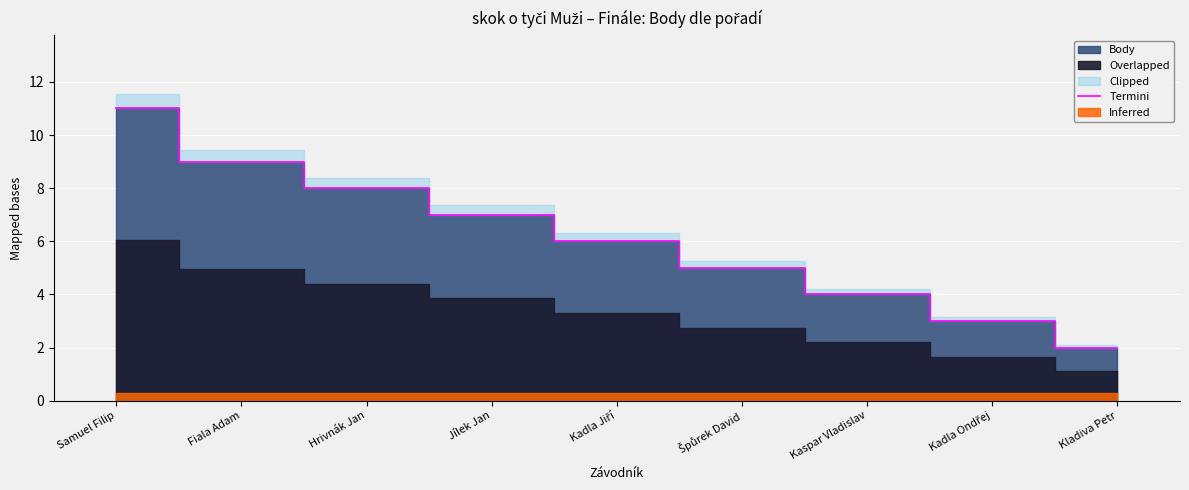

Rank the categories by value from highest to lowest.

Samuel Filip, Fiala Adam, Hrivnák Jan, Jílek Jan, Kadla Jiří, Špůrek David, Kaspar Vladislav, Kadla Ondřej, Kladiva Petr